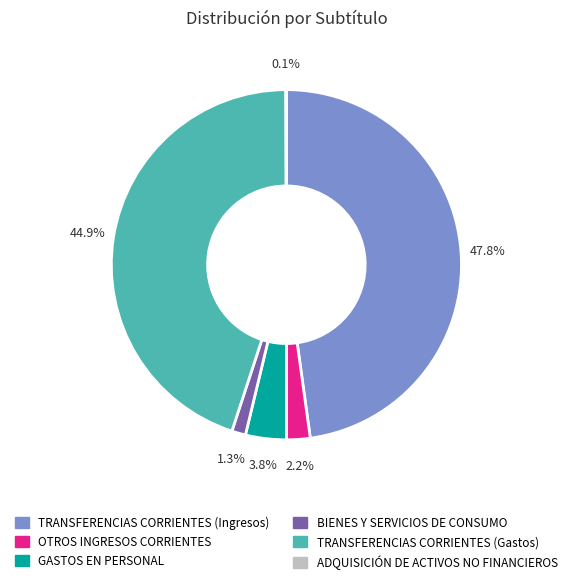

Is it true that OTROS INGRESOS CORRIENTES is 2% of the pie?

True